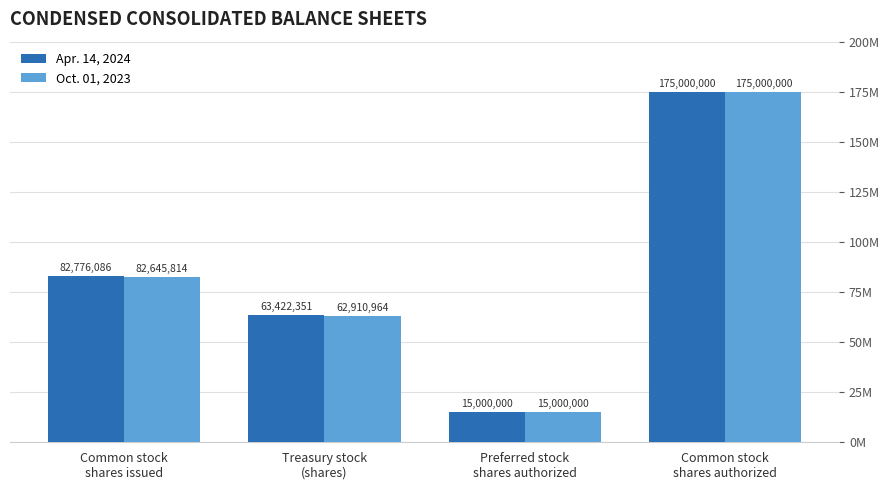

At Treasury stock
(shares), list the series in order from largest to smallest.

Apr. 14, 2024, Oct. 01, 2023